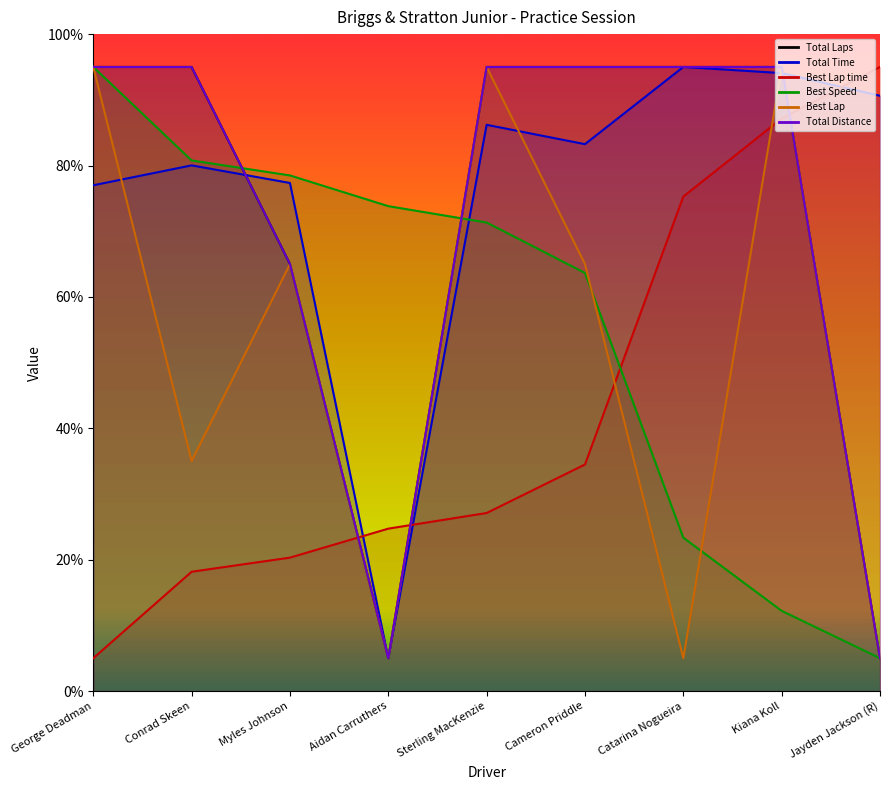

What is the difference between the Total Distance values at Cameron Priddle and Aidan Carruthers?

90.0